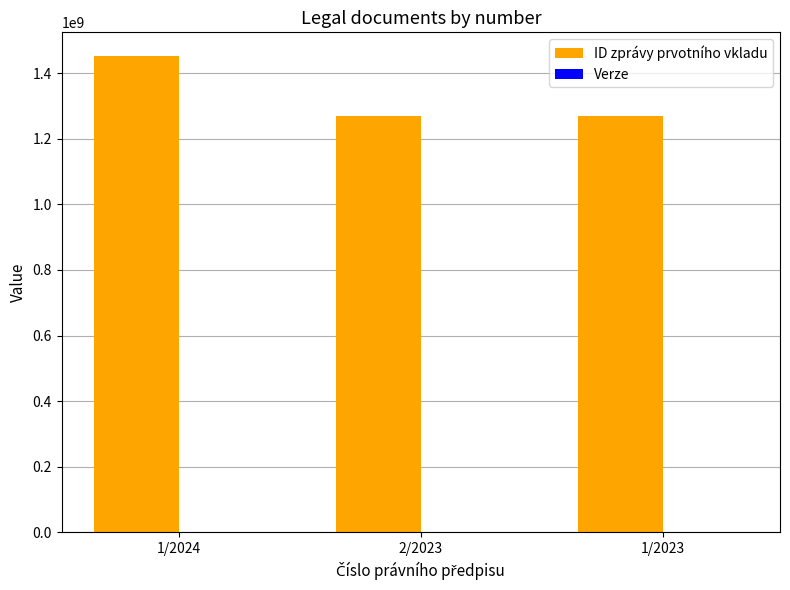

The ID zprávy prvotního vkladu series shows 1268559565 at 1/2023. True or false?

True